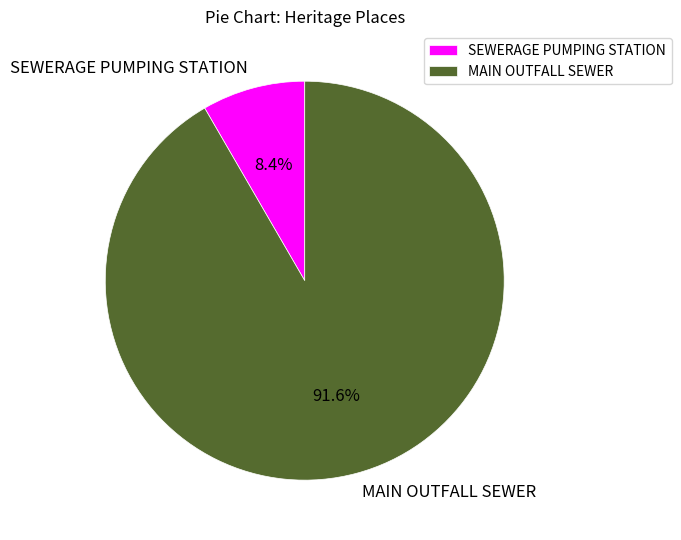

Which category has the smallest portion of the pie?

SEWERAGE PUMPING STATION